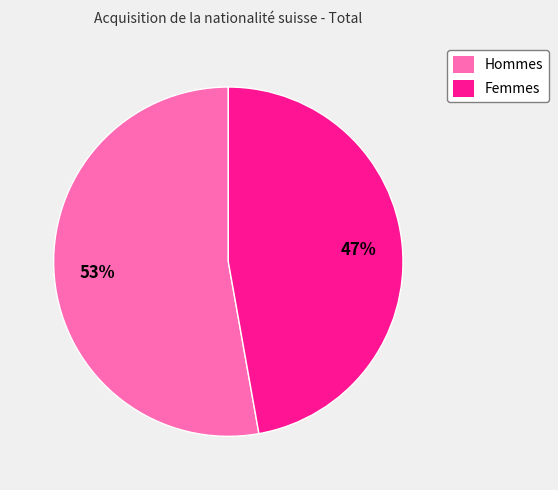

Count the number of slices in the pie.

2